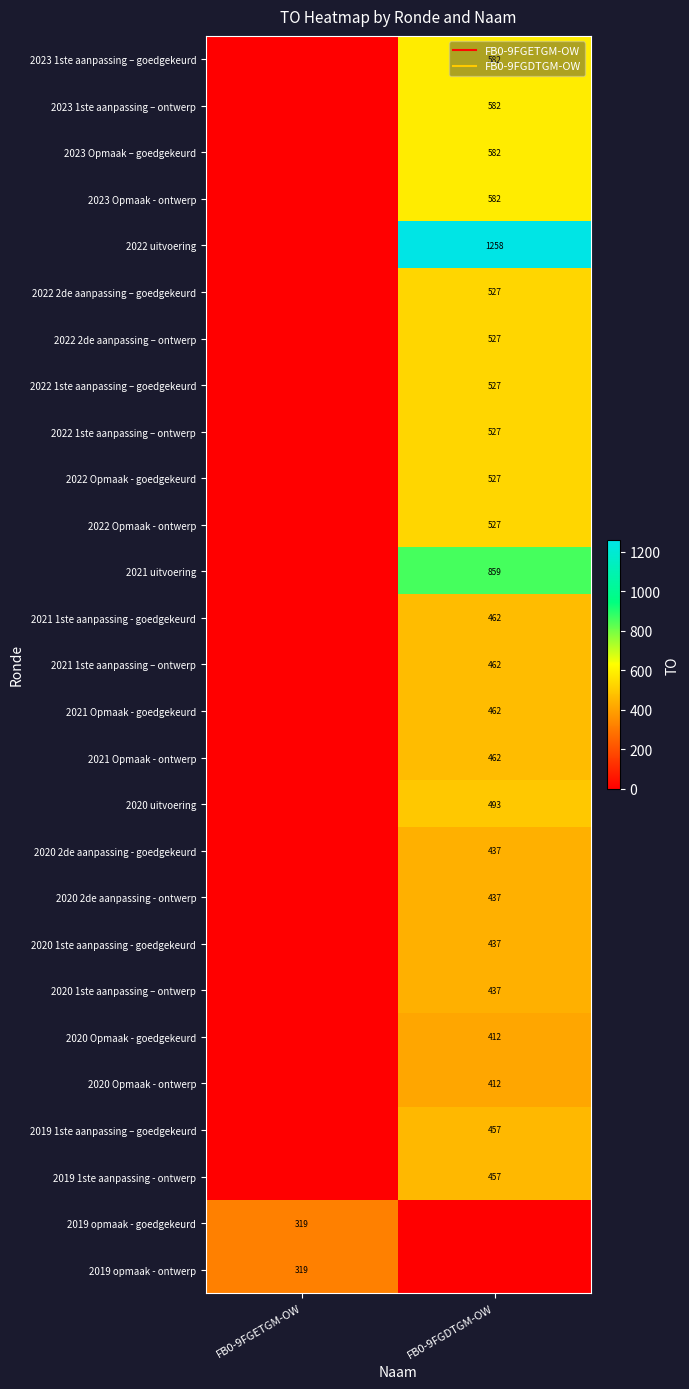

At which category does the chart reach its peak across all series?

FB0-9FGDTGM-OW